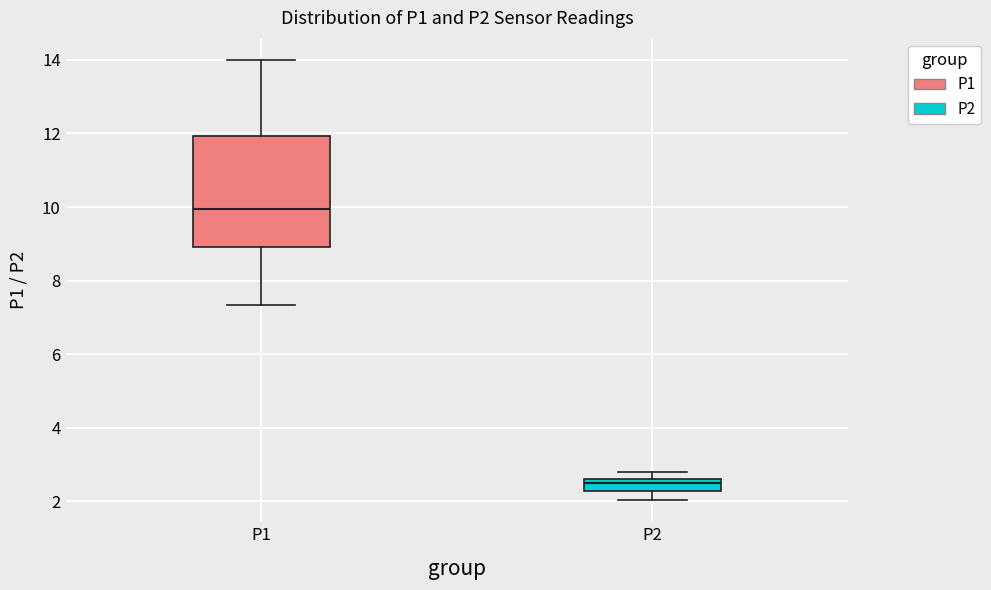

Reading left to right, read every box against the y-axis: the position of its median line, the range the box covers, and the ends of its whiskers. The values are not printed on the chart, so give them approximately, as read against the axis.

P1: median 10.0, box 9.0 to 12.0, whiskers 7.4 to 14.0
P2: median 2.4, box 2.2 to 2.6, whiskers 2.0 to 2.8